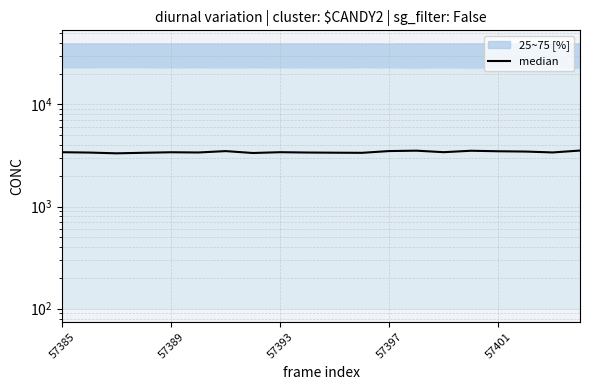

How many lines are shown in the chart?

1